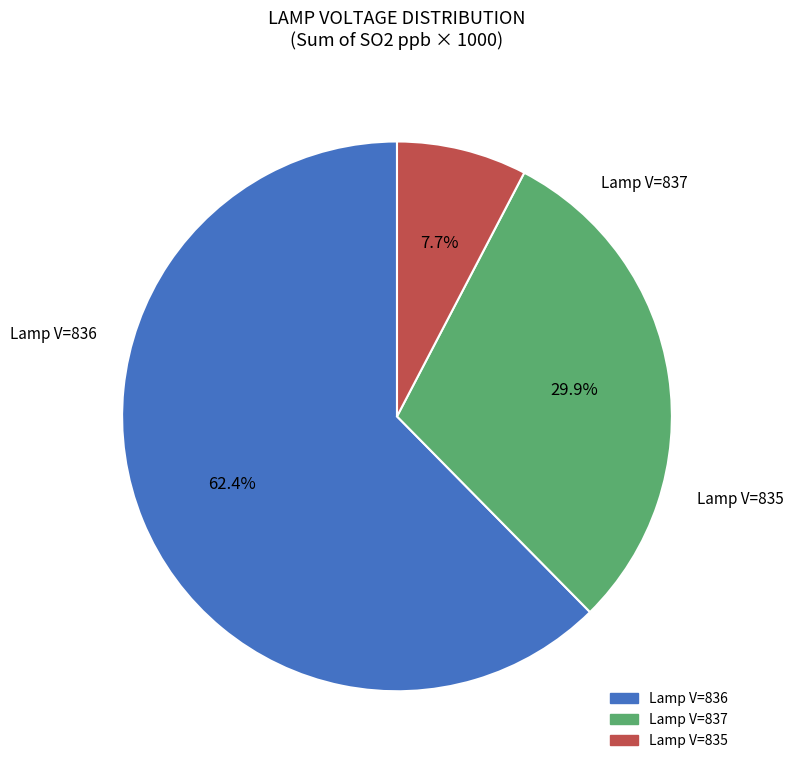

Does any single category account for the majority?

Yes